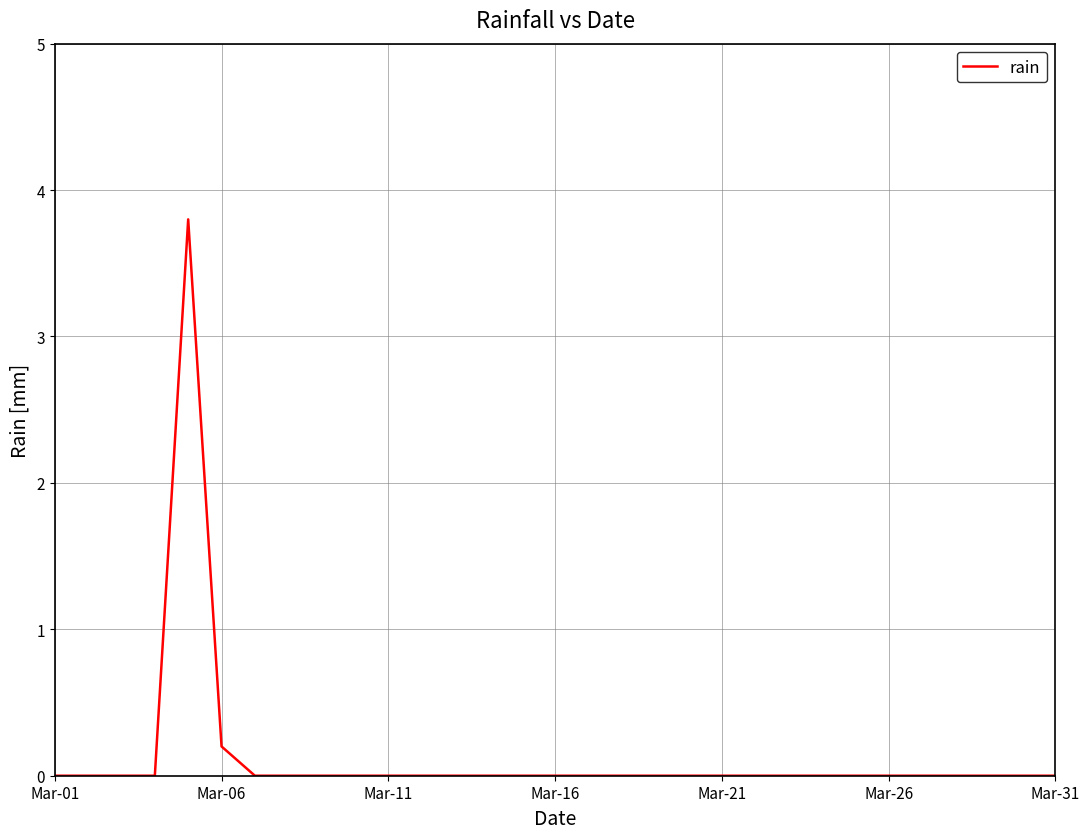

How many lines are shown in the chart?

1